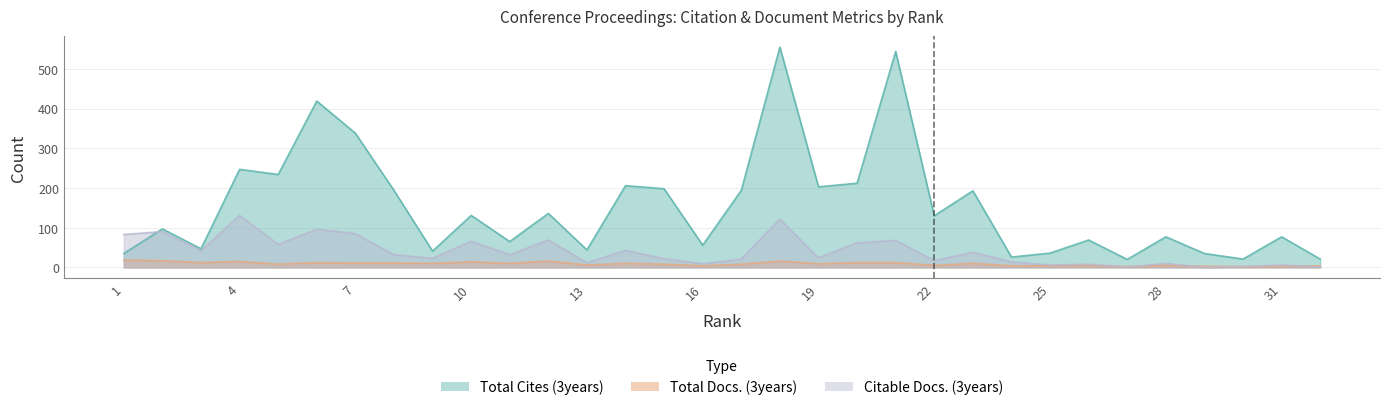

Does the chart have visible grid lines?

Yes